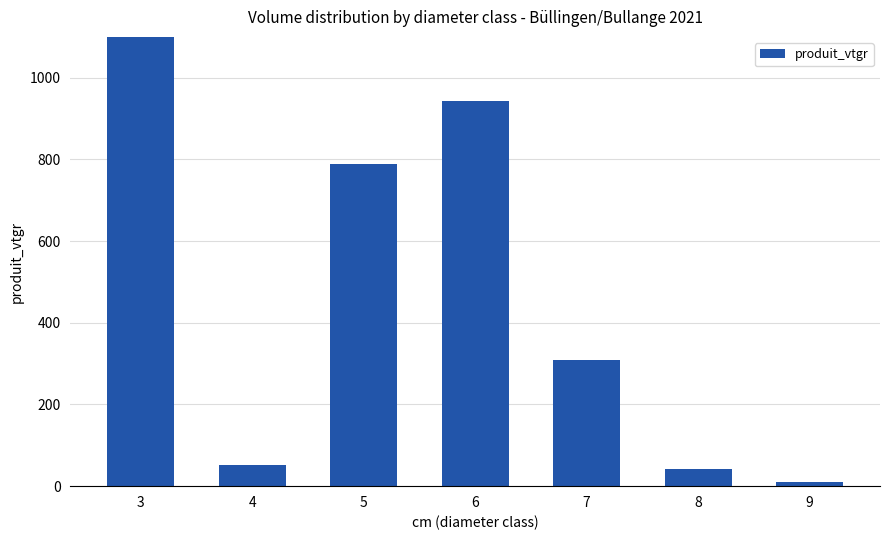

Rank the categories by value from lowest to highest.

9, 8, 4, 7, 5, 6, 3